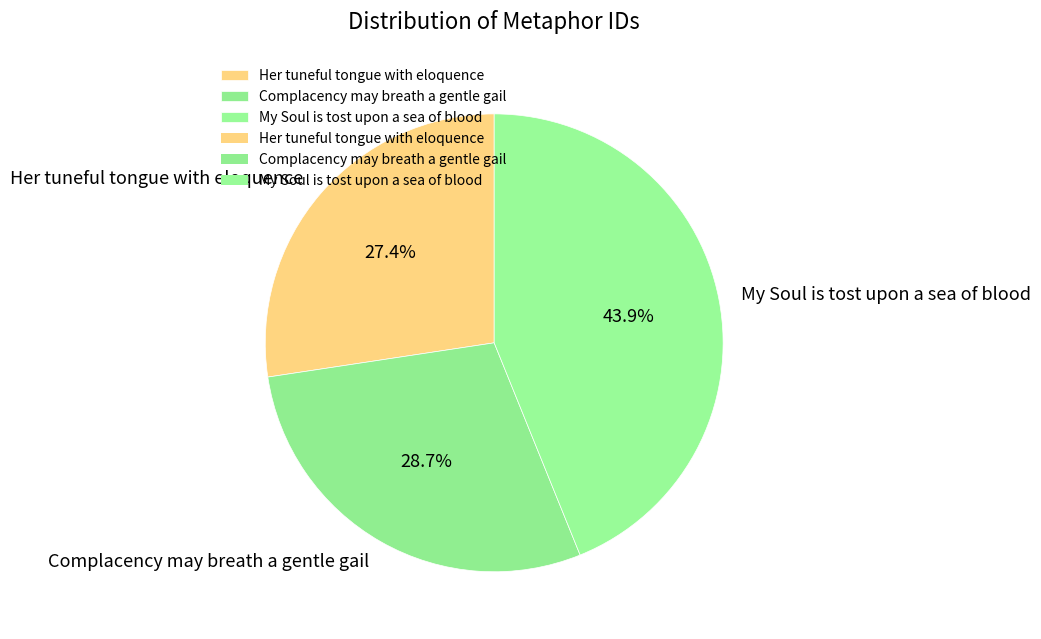

Does any single category account for the majority?

No